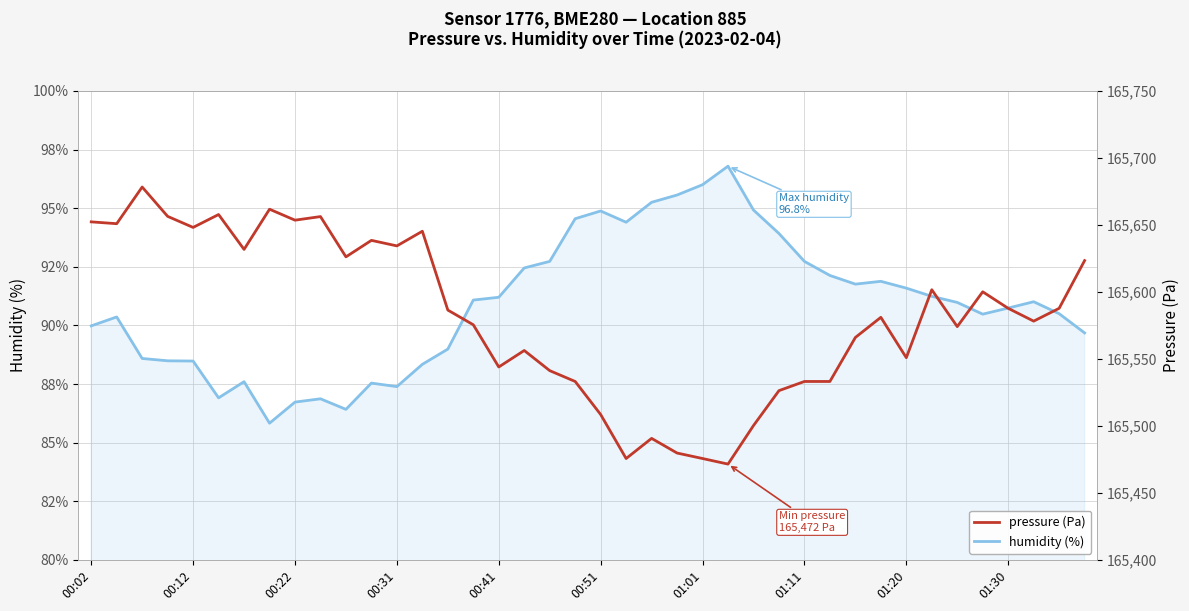

How many values in the pressure series exceed 165586?

20